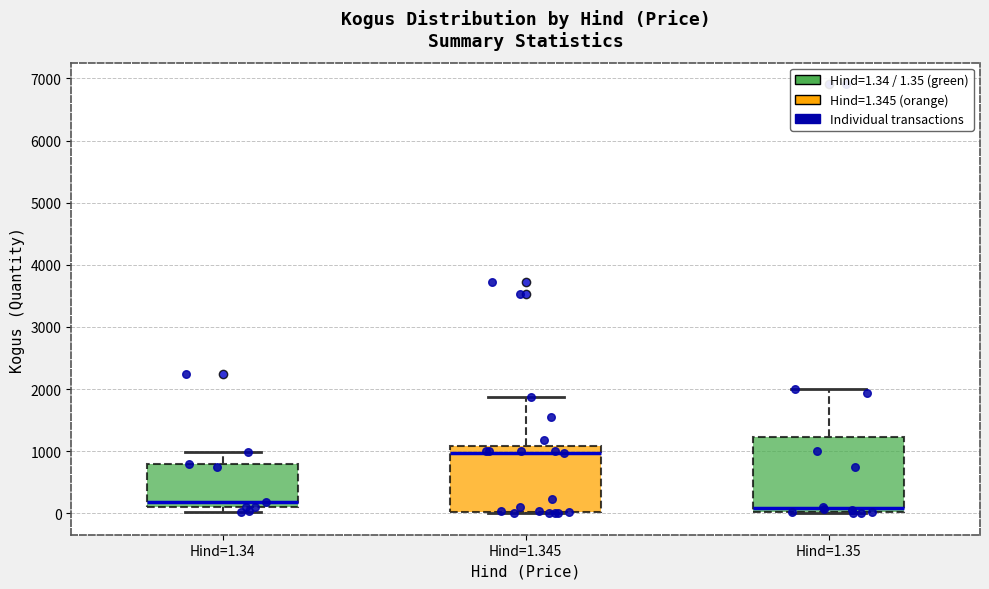

Which box is the tallest, from its lower edge to its upper edge?

Hind=1.35